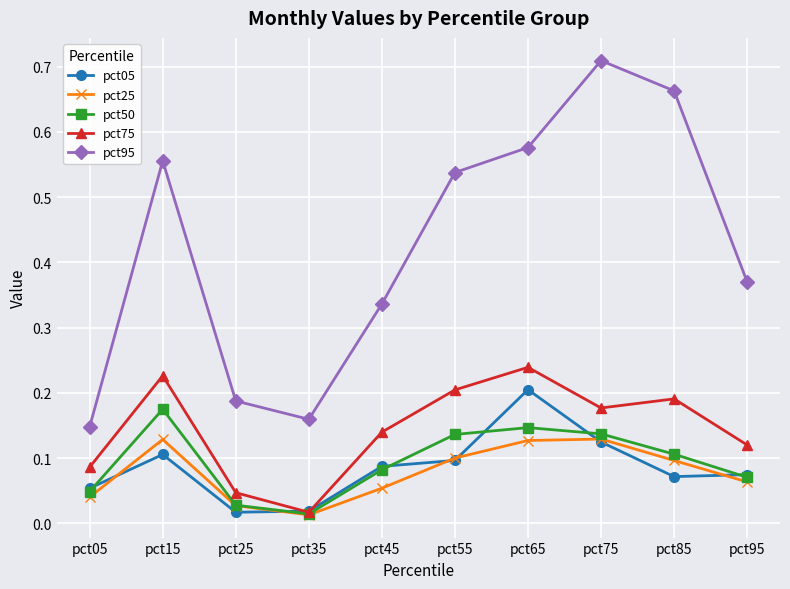

How many interior local peaks does the pct25 series have?

2